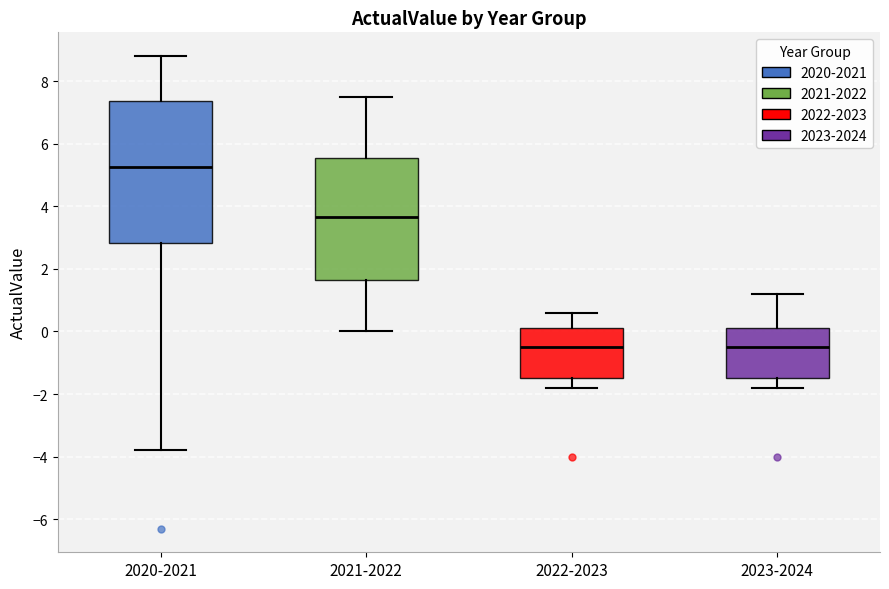

Reading left to right, read every box against the y-axis: the position of its median line, the range the box covers, and the ends of its whiskers. The values are not printed on the chart, so give them approximately, as read against the axis.

2020-2021: median 5.2, box 2.8 to 7.4, whiskers -3.8 to 8.8
2021-2022: median 3.6, box 1.6 to 5.6, whiskers 0.0 to 7.6
2022-2023: median -0.4, box -1.4 to 0.2, whiskers -1.8 to 0.6
2023-2024: median -0.4, box -1.4 to 0.2, whiskers -1.8 to 1.2